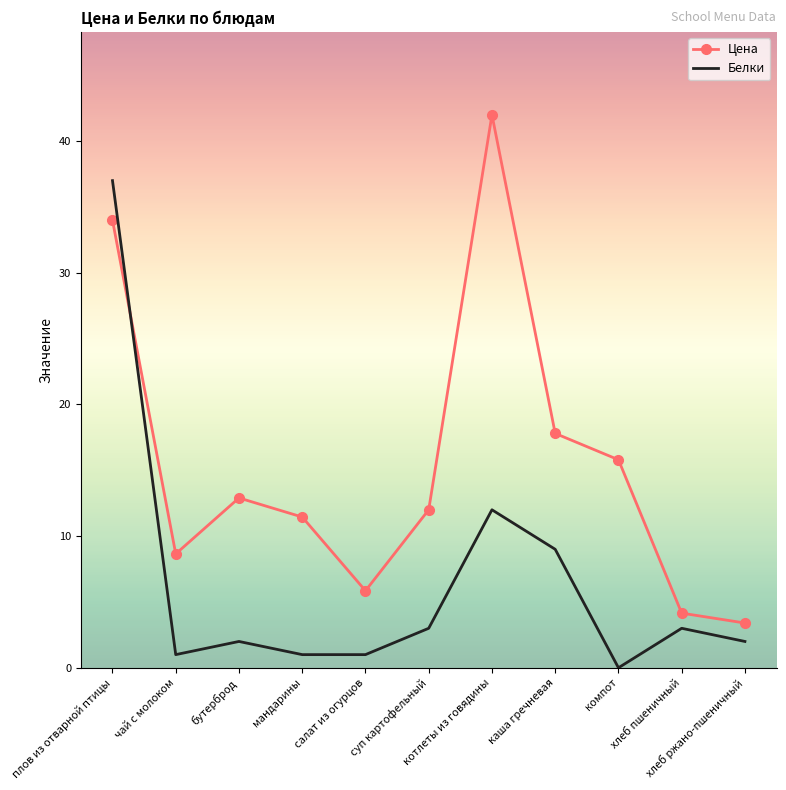

Which series has the widest spread of values?

Цена